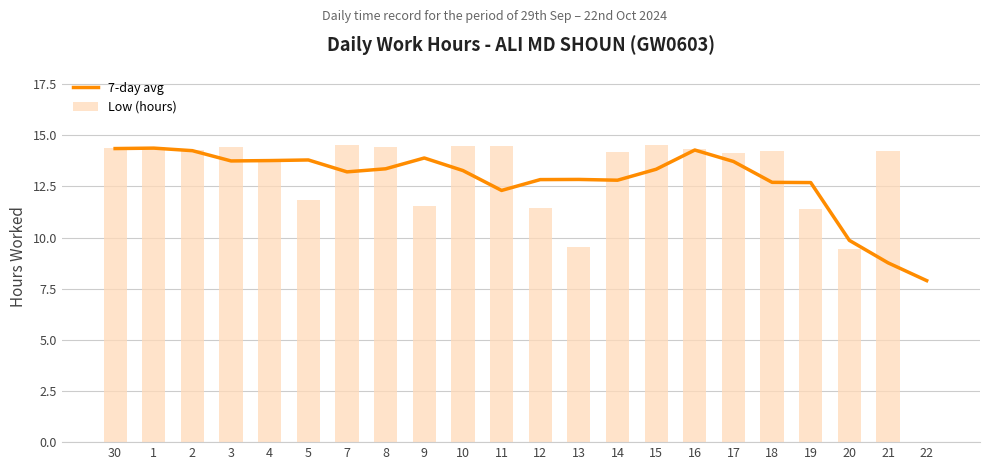

How many data points in 7-day avg are above 13?

13